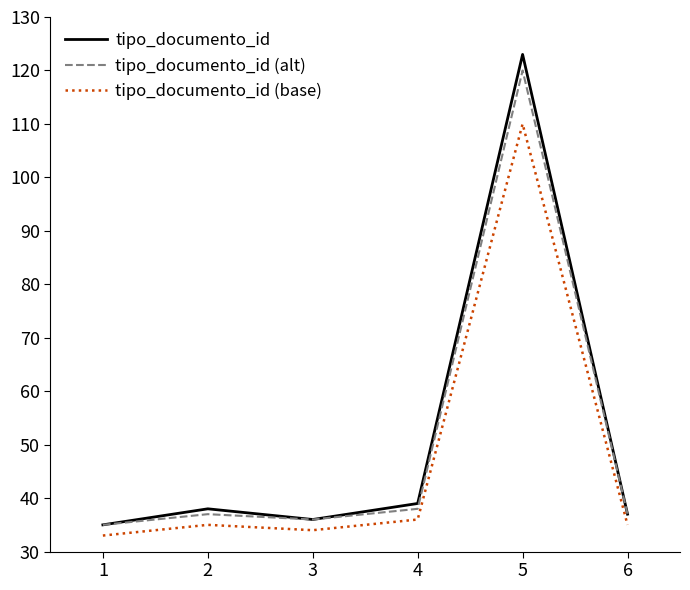

True or false: tipo_documento_id (base) has more than 0 points higher than both neighbors.

True